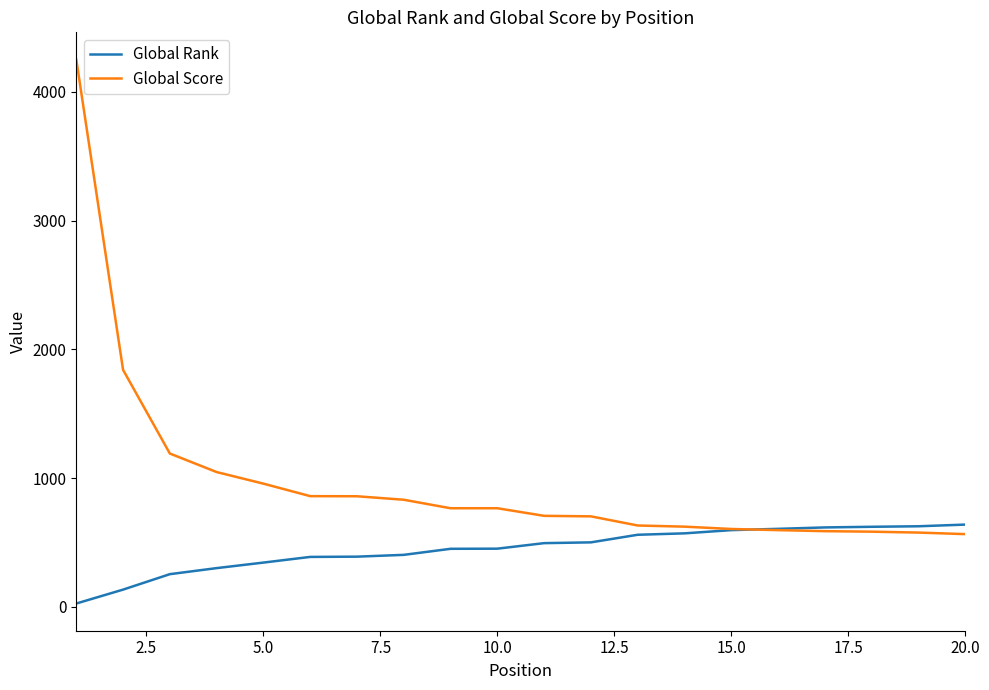

Which series has the largest range (max minus min)?

Global Score